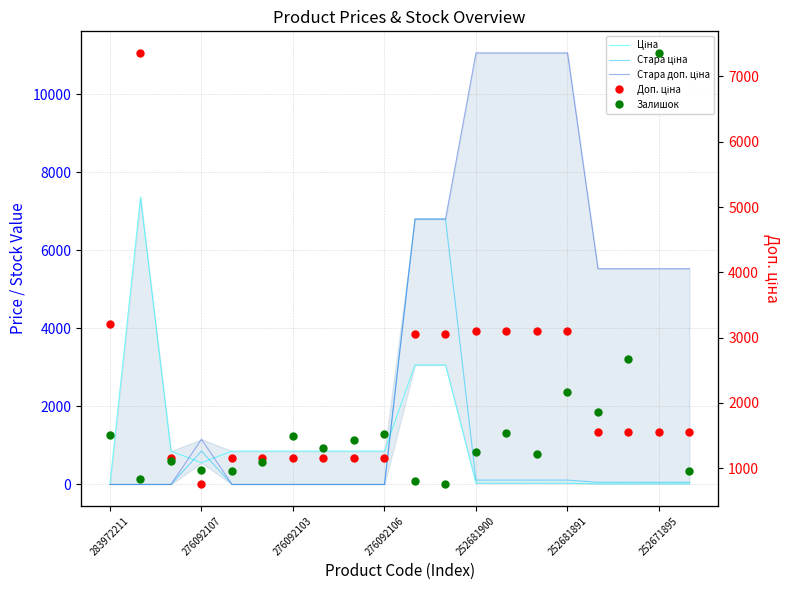

After their last crossing, which series has the higher values: Доп. ціна or Стара ціна?

Доп. ціна